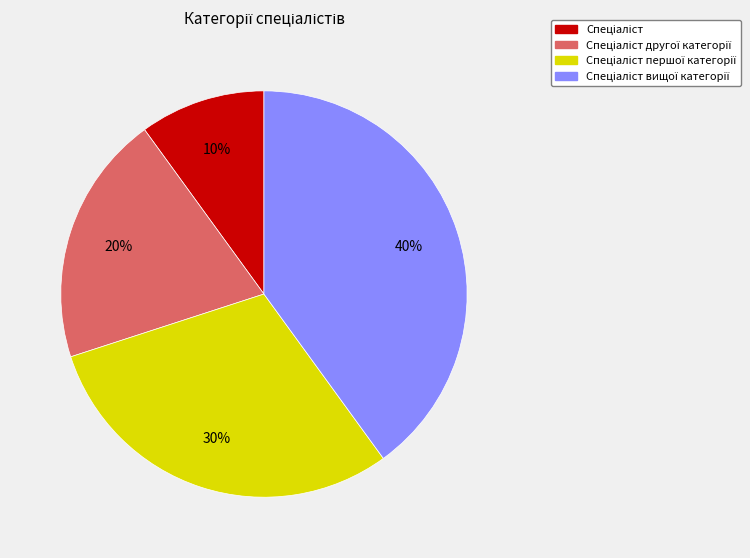

To the nearest percent, what is the difference between the largest and smallest slice percentages?

30%